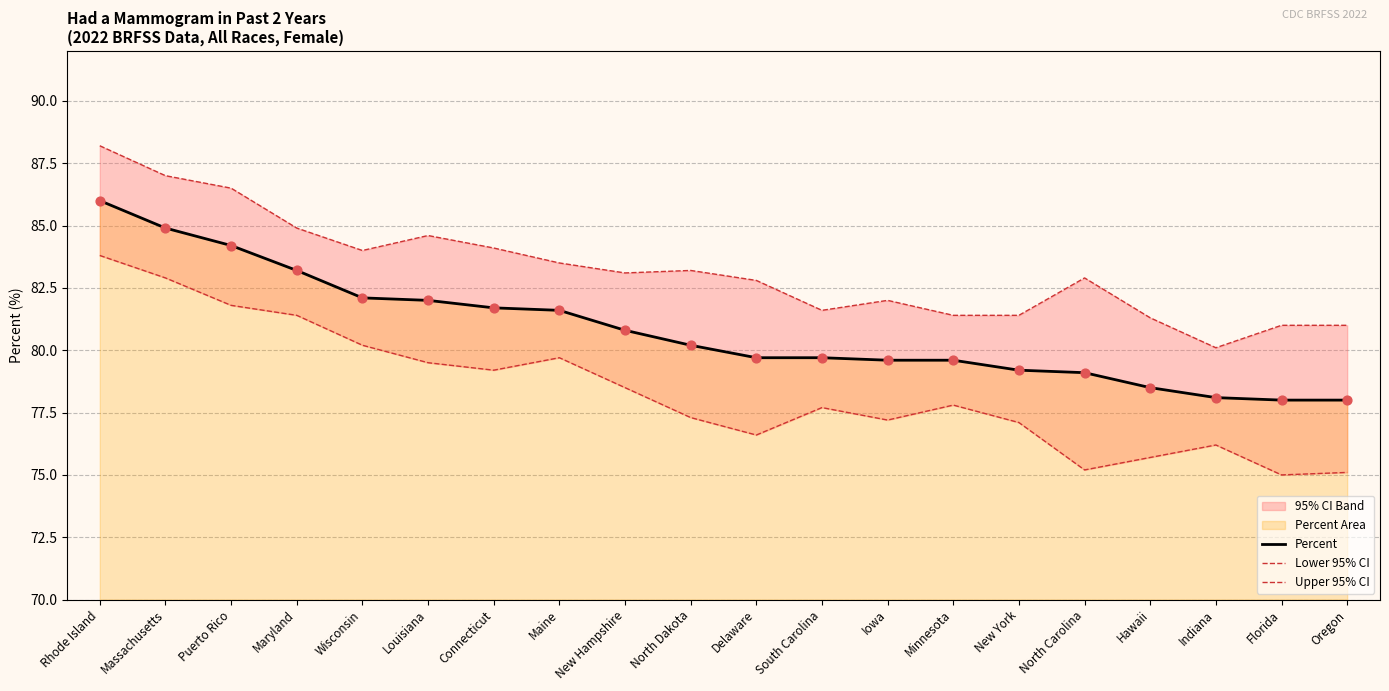

Is the value of Upper 95% CI at Massachusetts greater than the value of Percent at New Hampshire?

Yes